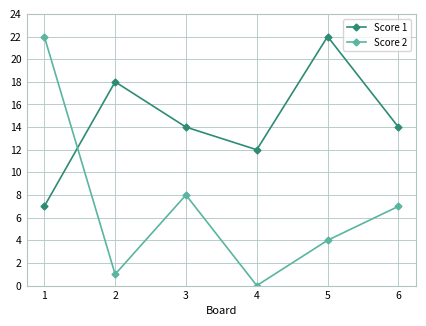

Reading left to right, list all the values displayed in this chart.

Score 1: 7	18	14	12	22	14
Score 2: 22	1	8	0	4	7